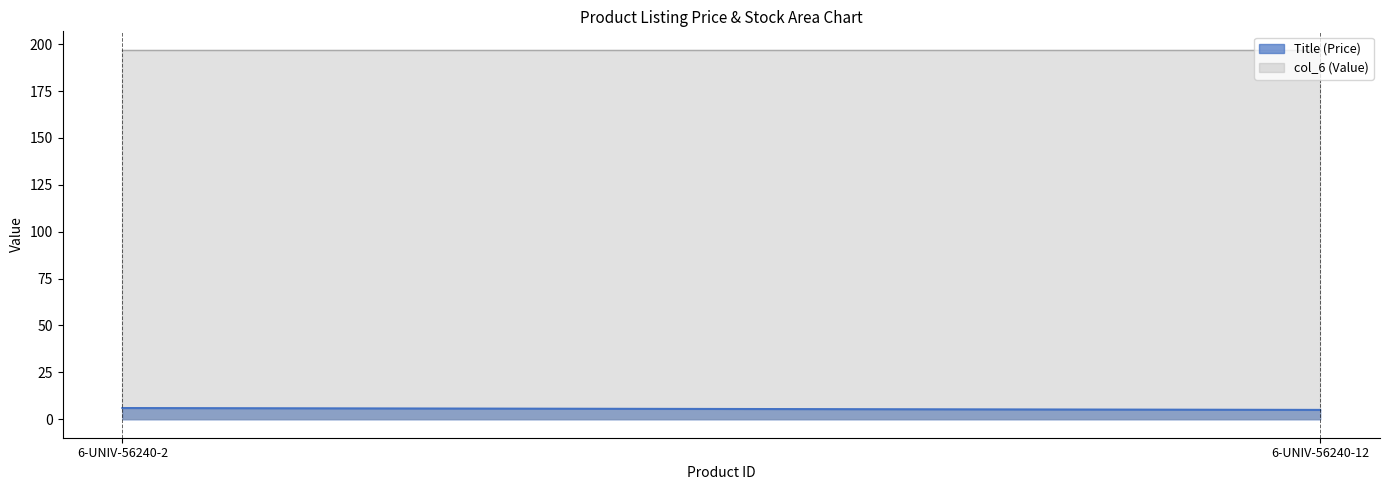

Is it true that Title equals 9.7 at 119?

False